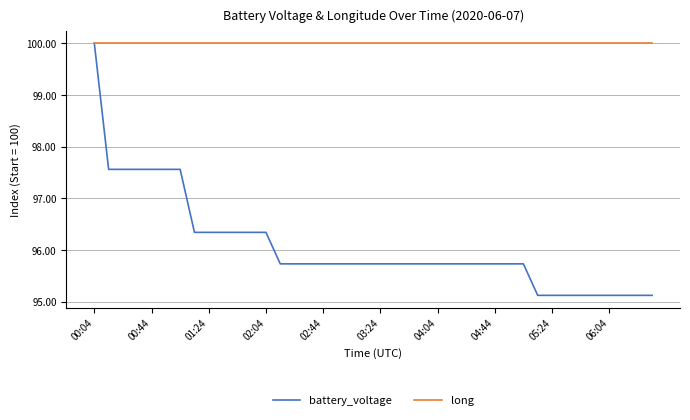

At how many categories does at least one series exceed 95?

40